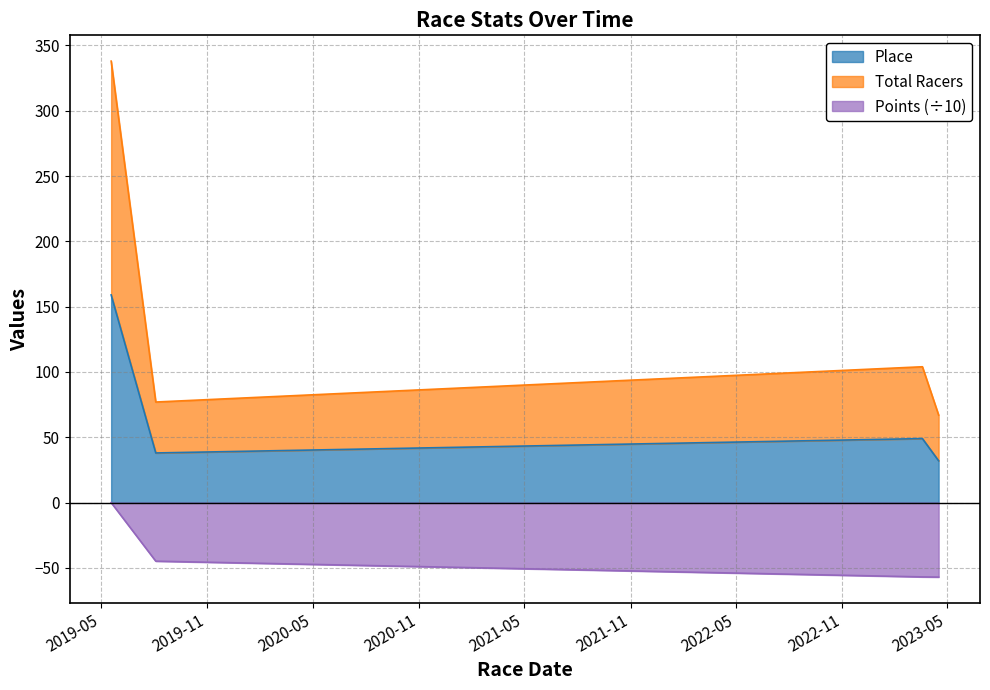

Which series has the largest range (max minus min)?

Total Racers